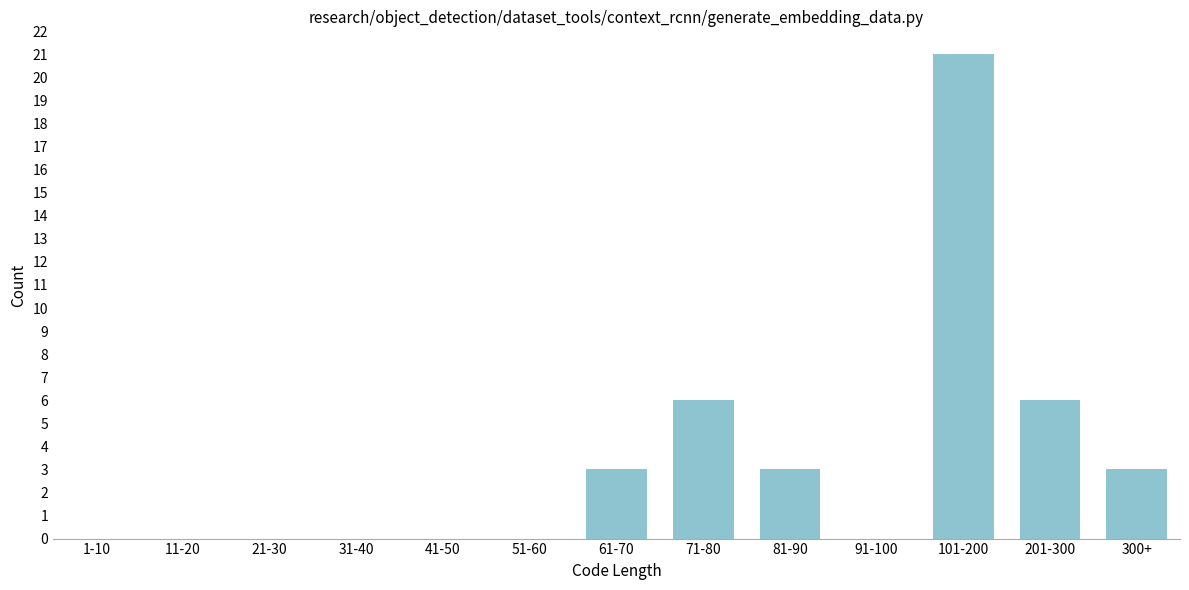

Reading right to left, what are all the values shown in this chart?

300+=3	201-300=6	101-200=21	91-100=0	81-90=3	71-80=6	61-70=3	51-60=0	41-50=0	31-40=0	21-30=0	11-20=0	1-10=0